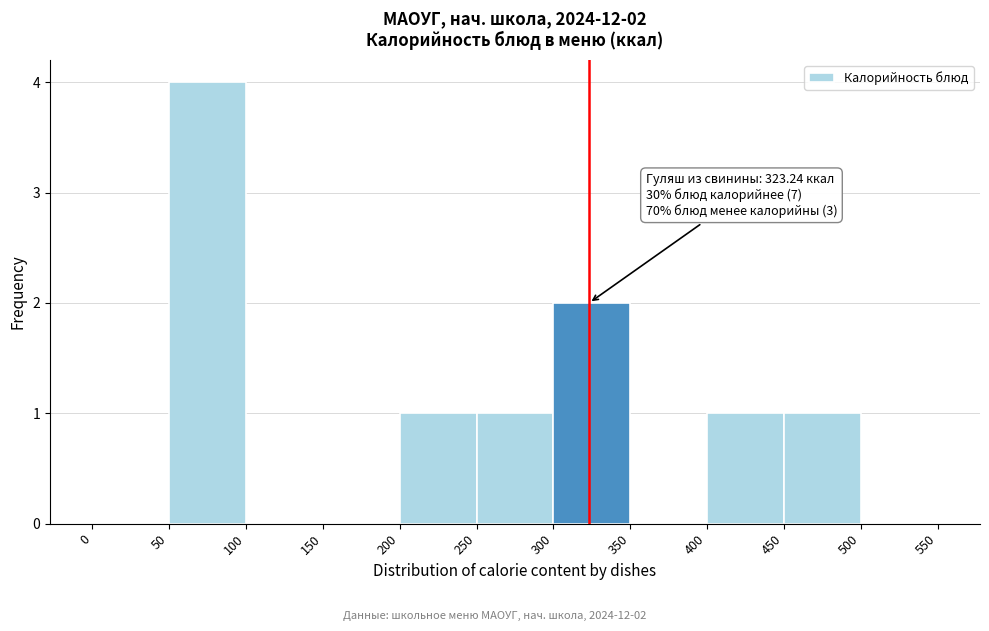

Over which range of the x-axis is the bar tallest?

50 to 100